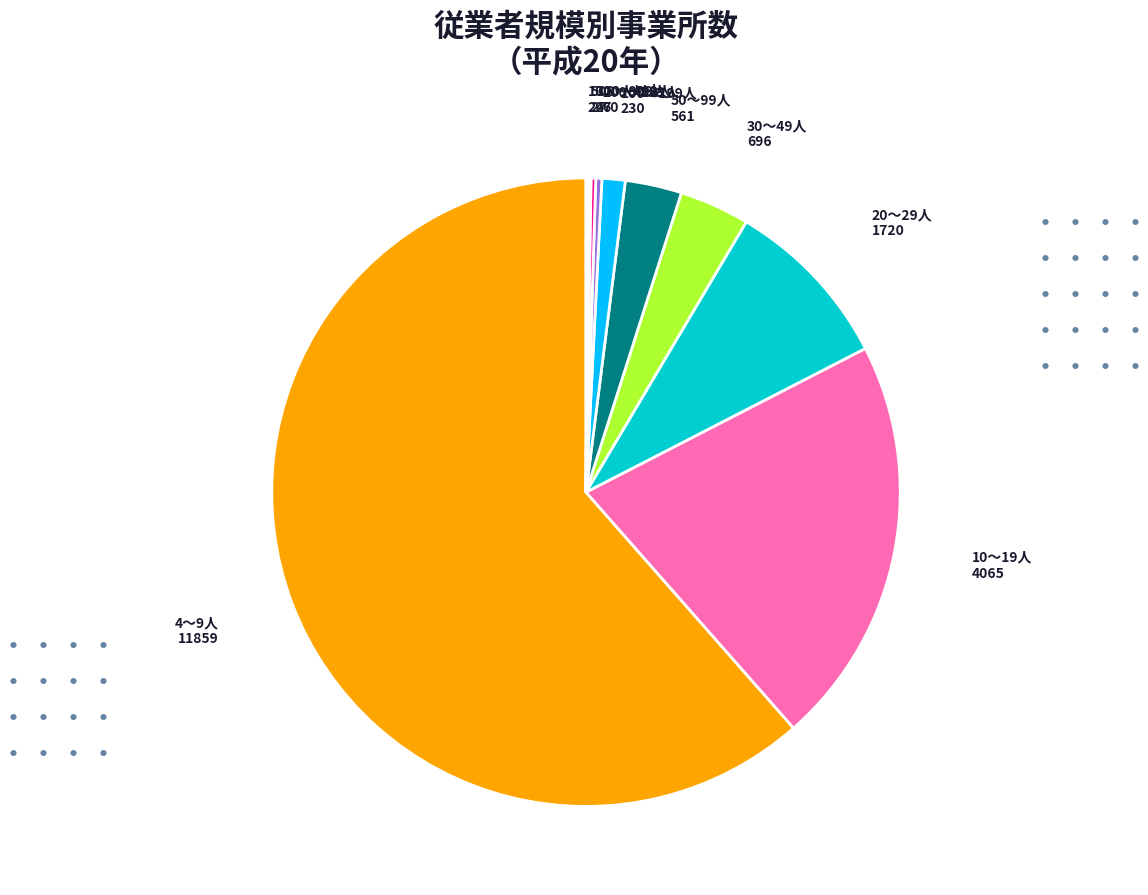

Does any single category account for the majority?

Yes